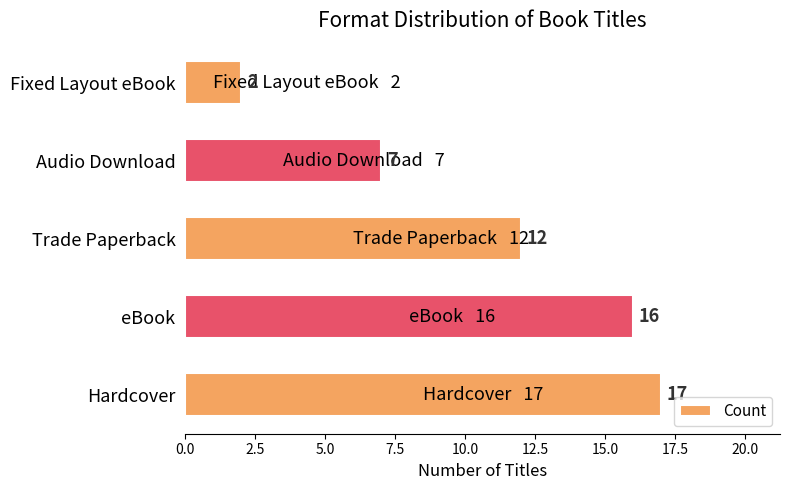

Does the chart contain stacked bars?

No